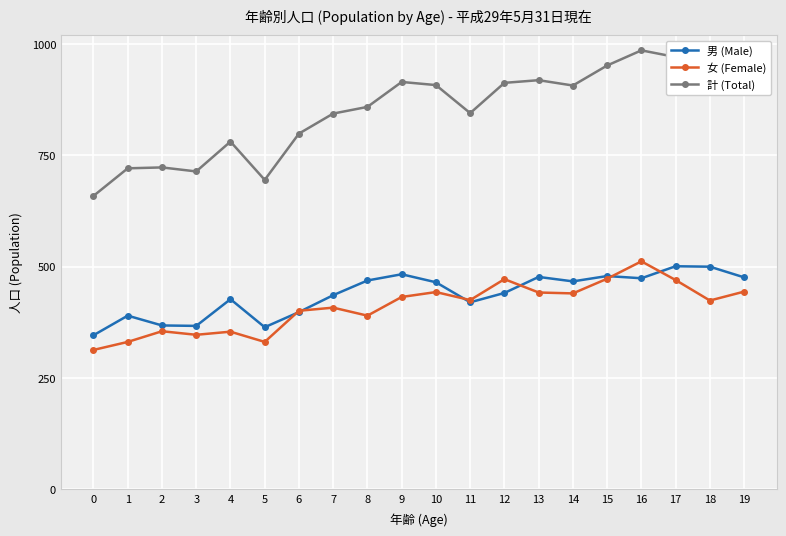

Is it true that 女 (Female) equals 331 at 1?

True